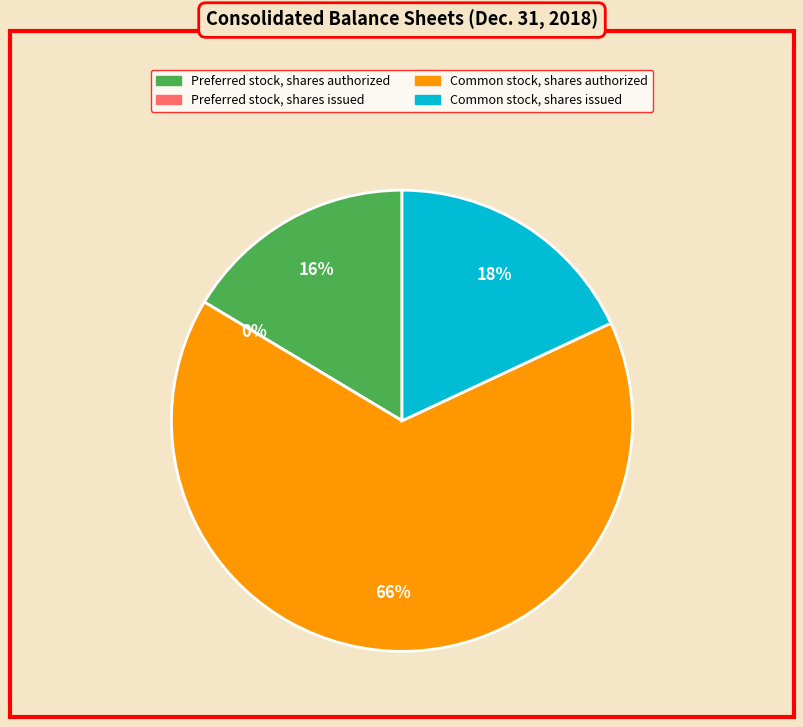

True or false: Common stock, shares authorized accounts for 73% of the total.

False